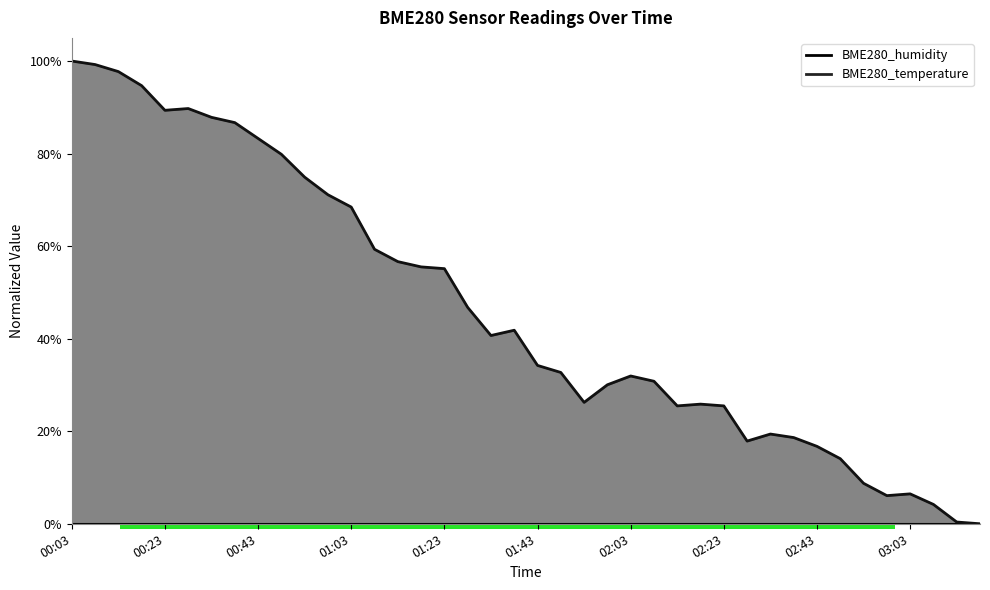

How many data points are above 0?

39